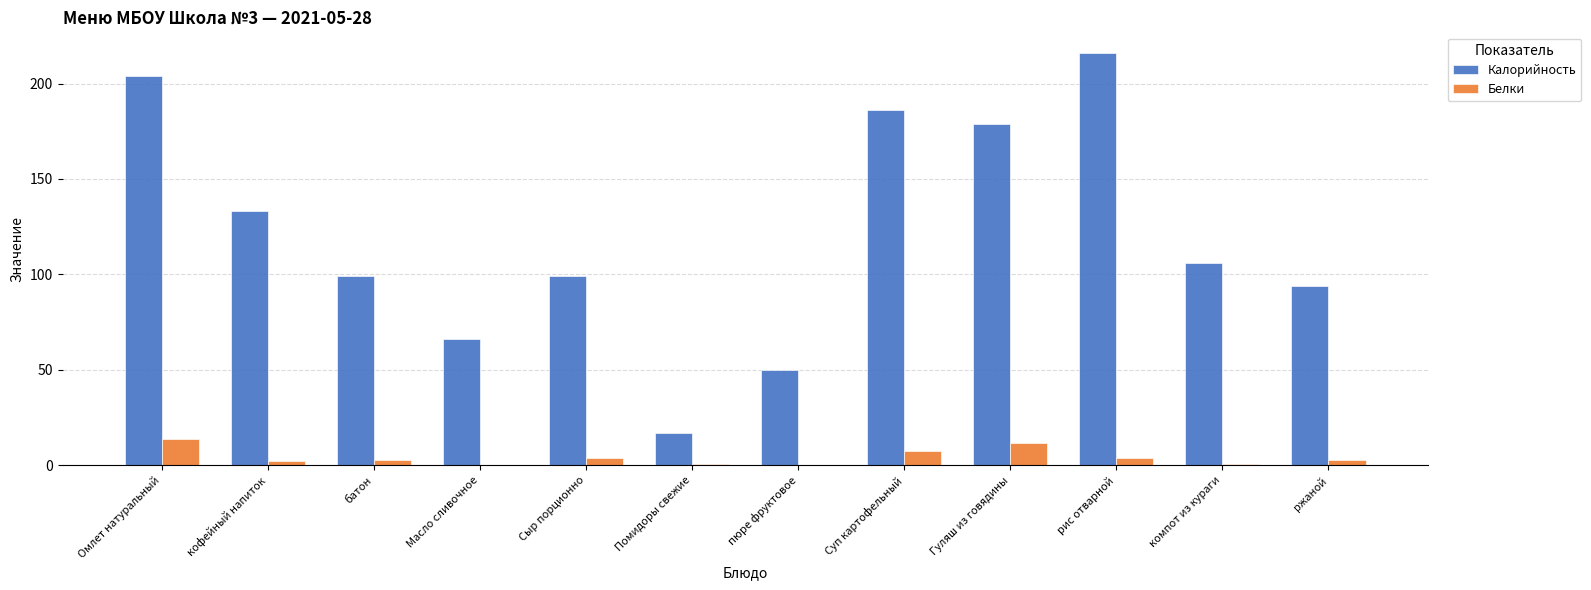

How many groups of bars are there?

12